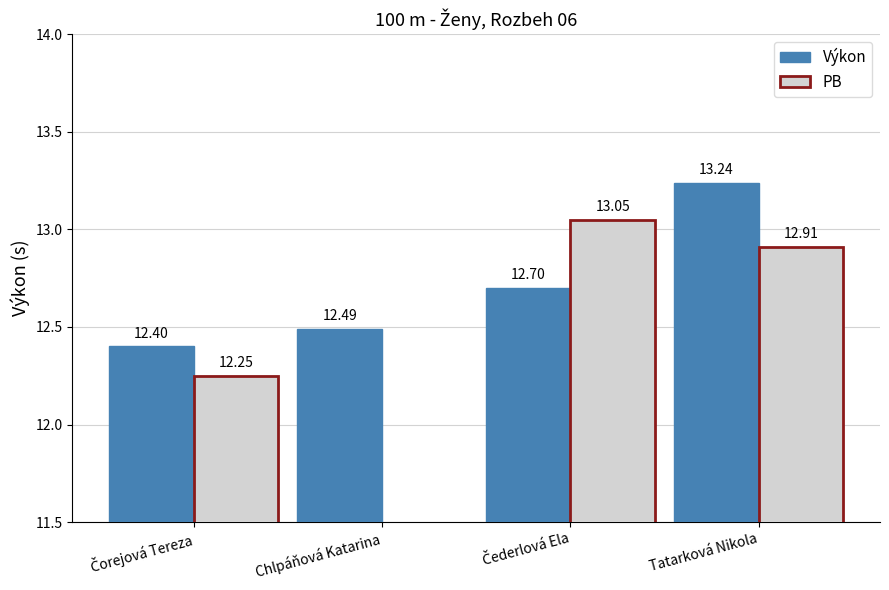

What is the spread (max minus min) of values at Čederlová Ela?

0.4